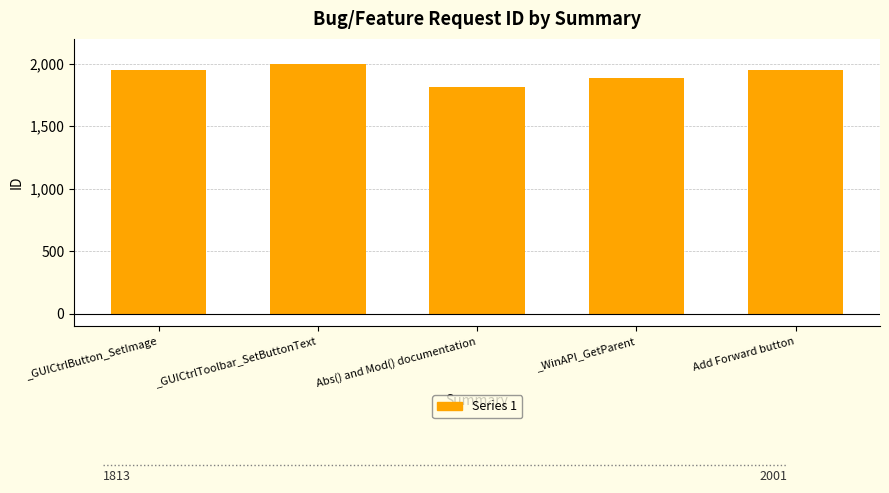

What is the label of the 1st bar from the right?

Add Forward button